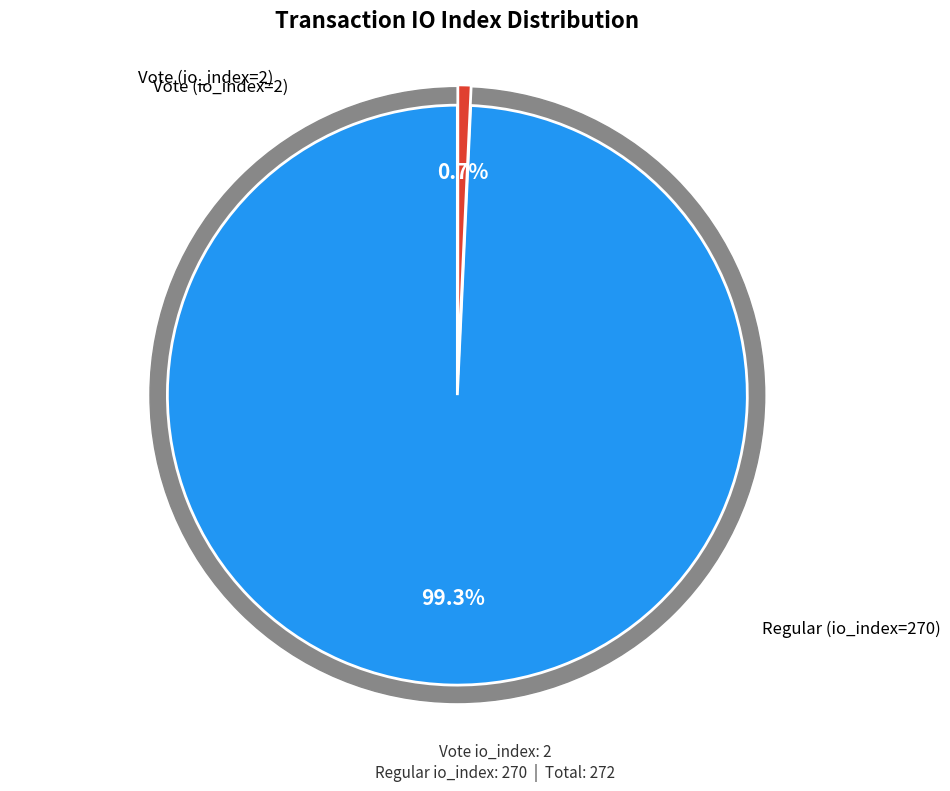

How many slices are in this pie chart?

2